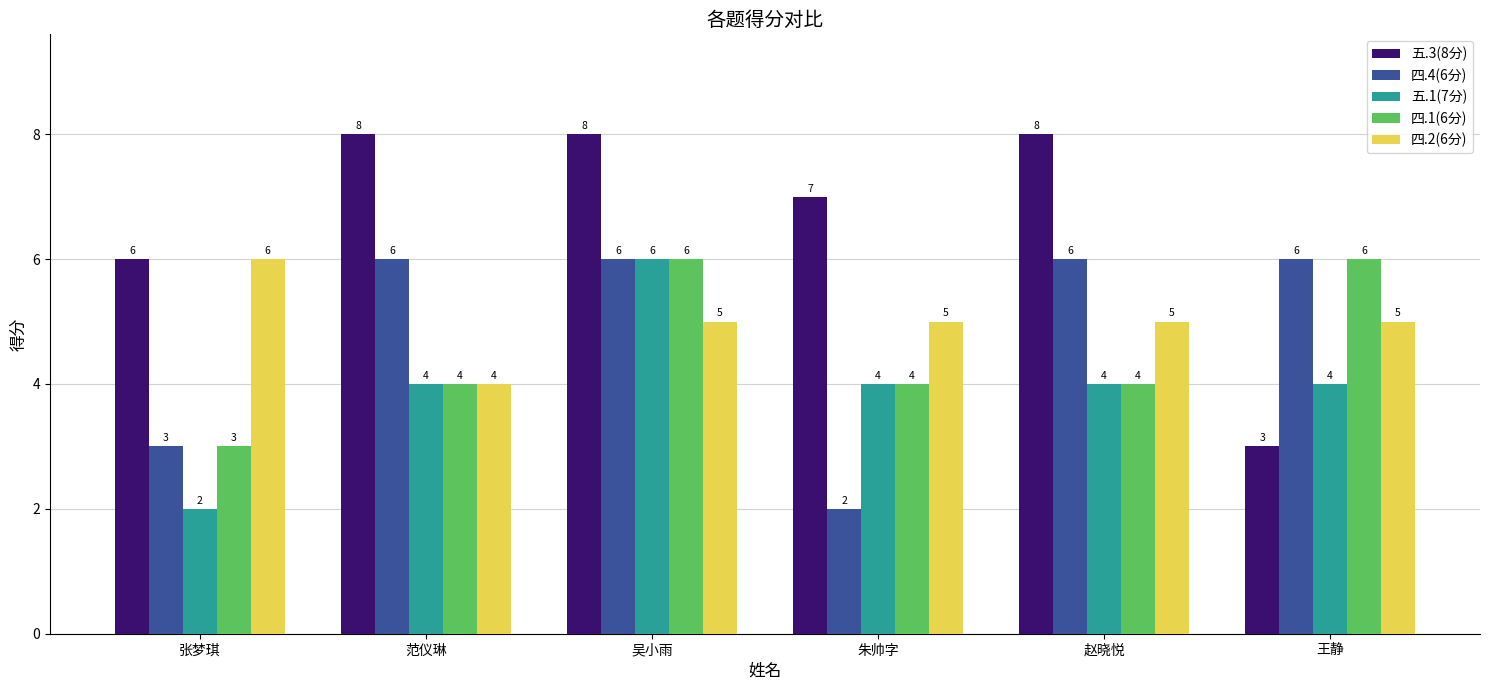

True or false: 四.2(6分) has a value of 7 at 王静.

False